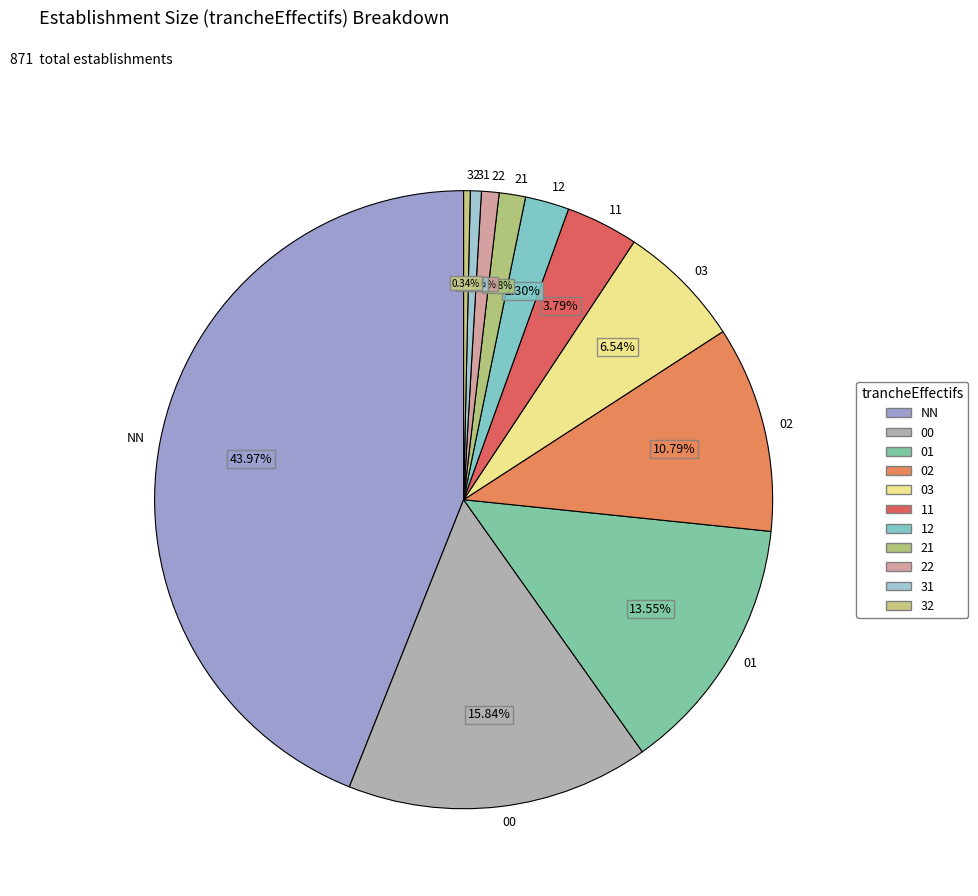

Between NN and 01, which is larger?

NN